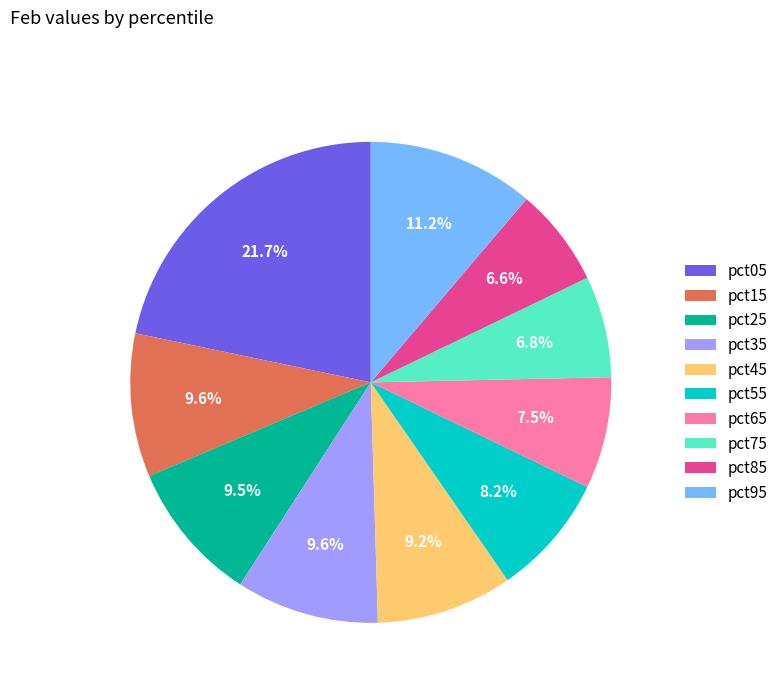

What percentage do pct35 and pct75 together represent?

16.4%